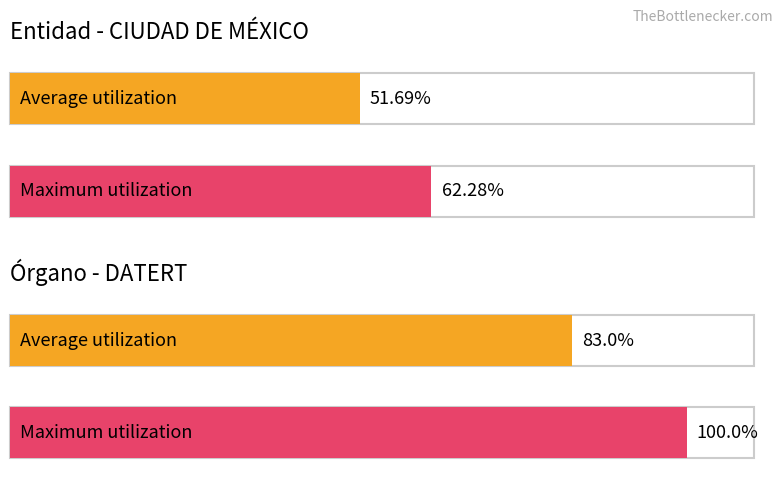

What is the value of the Average utilization bar at the 2nd from the left?

83.0